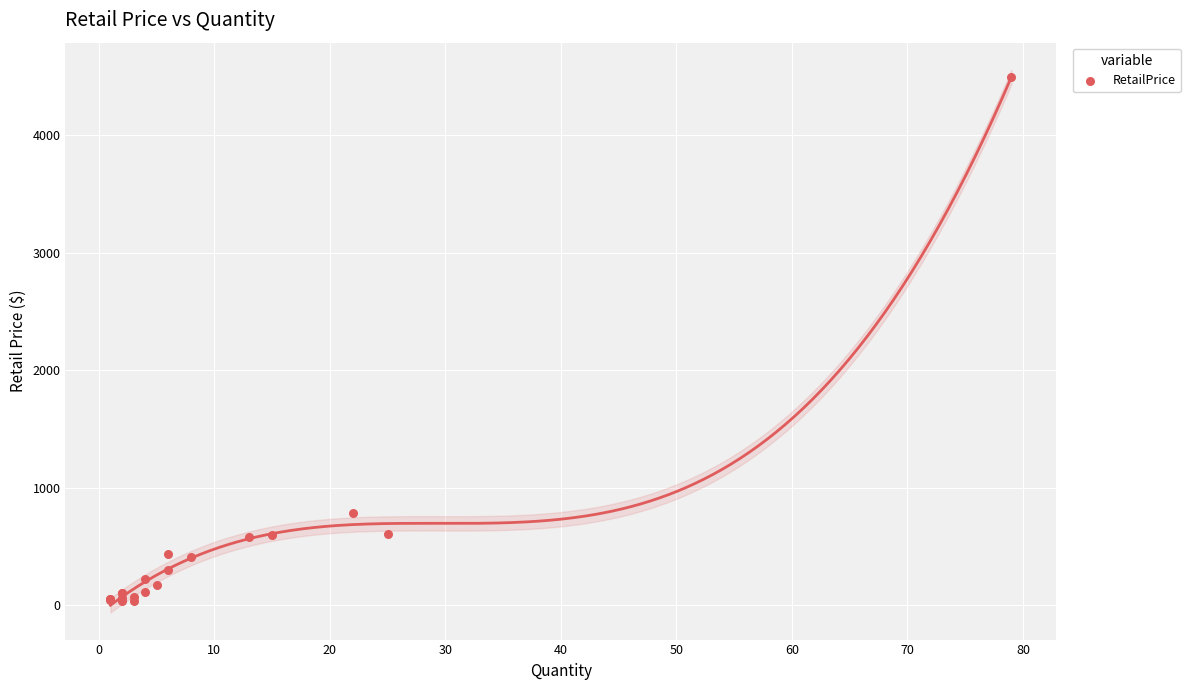

What Y value in the scatter plot is closest to 2265?

788.2